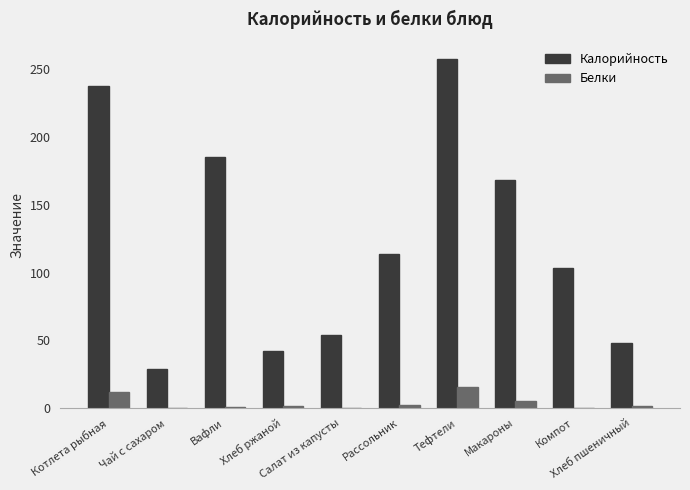

Does the chart contain stacked bars?

No